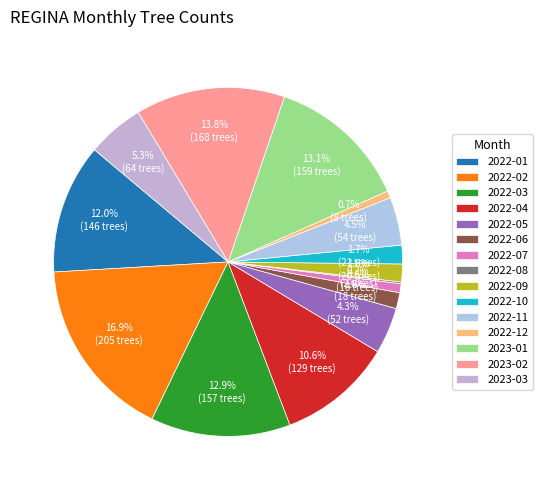

Which category has the biggest portion of the pie?

2022-02